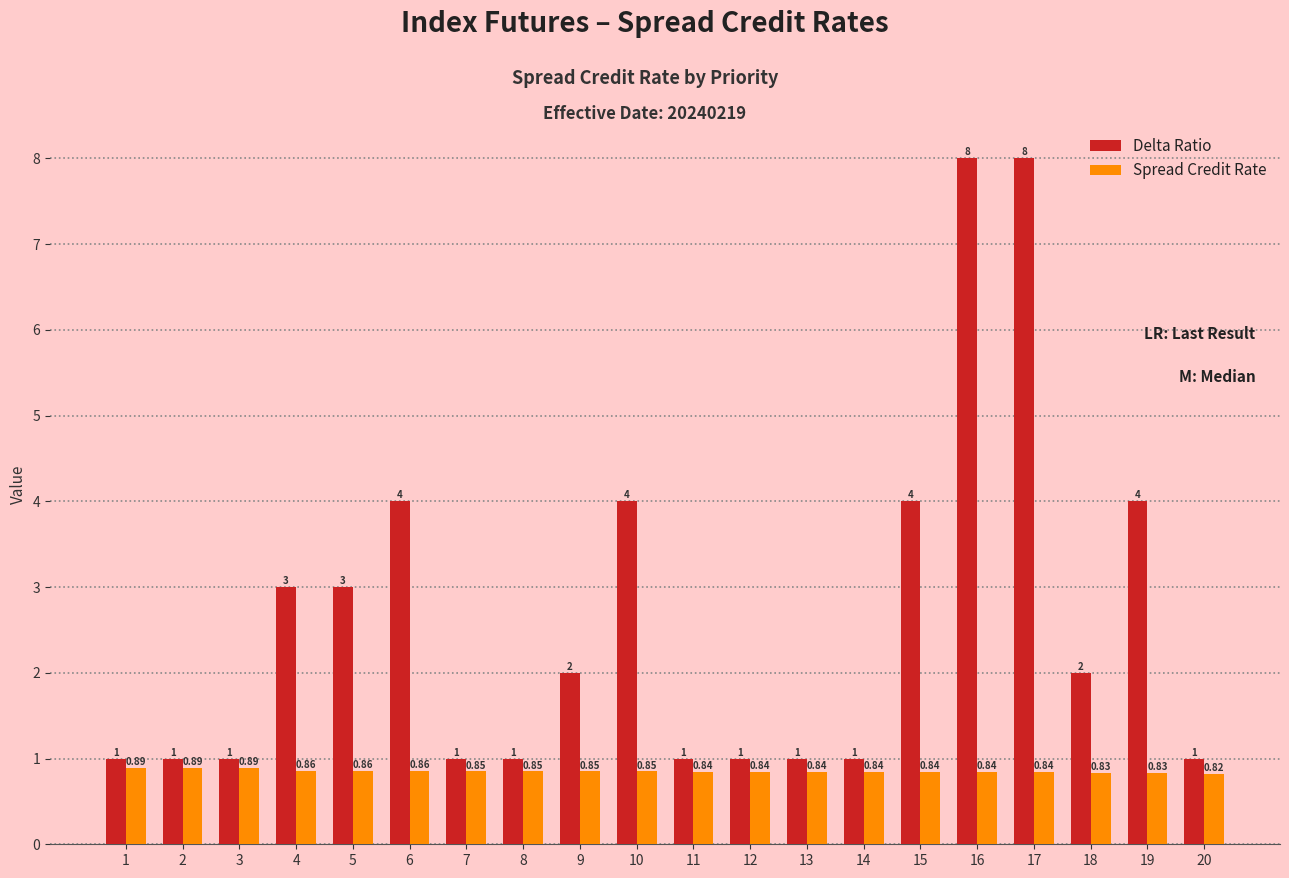

At which label does Delta Ratio first exceed 2?

4